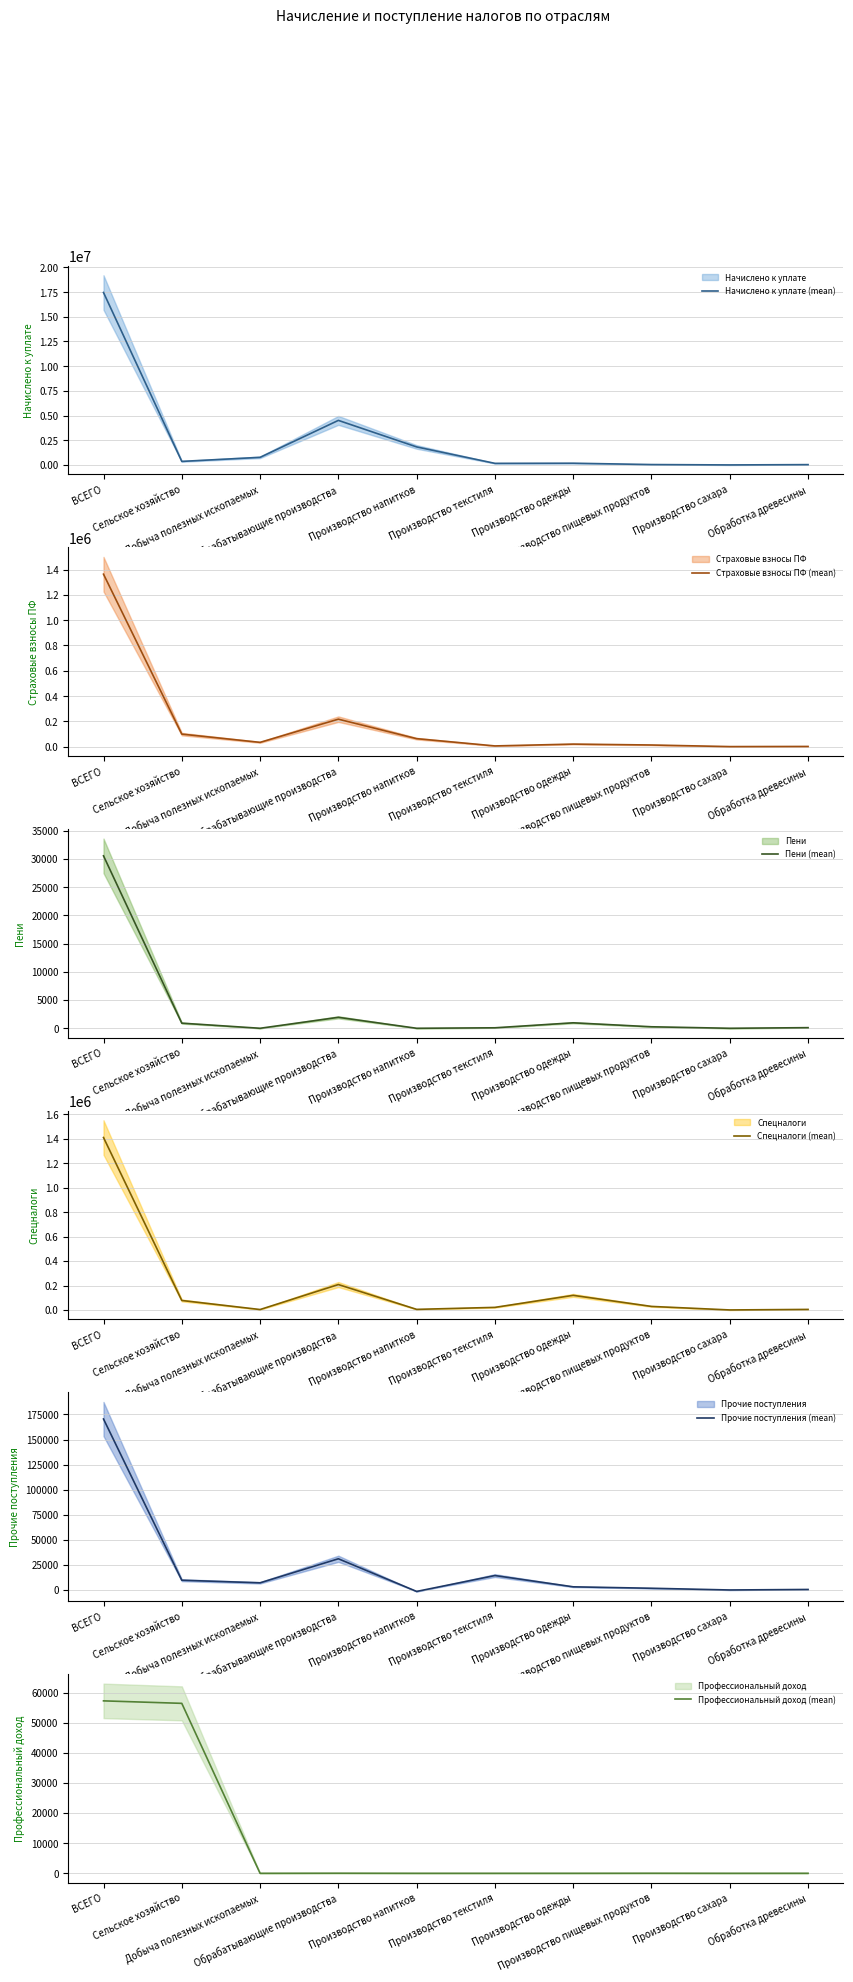

Which has a higher value, Обработка древесины or Производство одежды?

Производство одежды